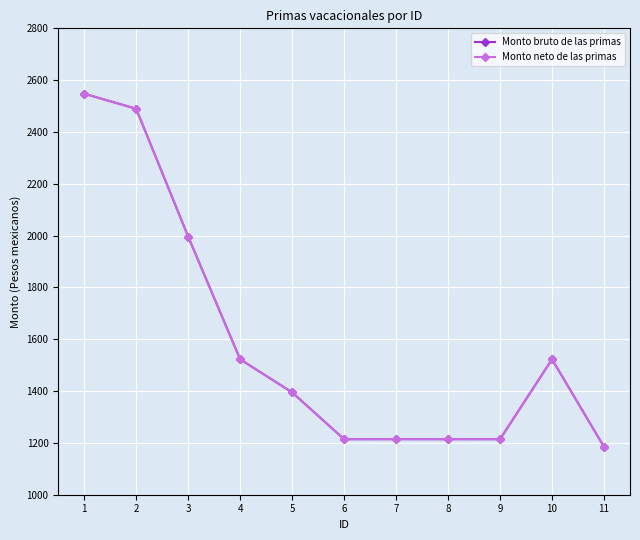

Does the chart have visible grid lines?

Yes